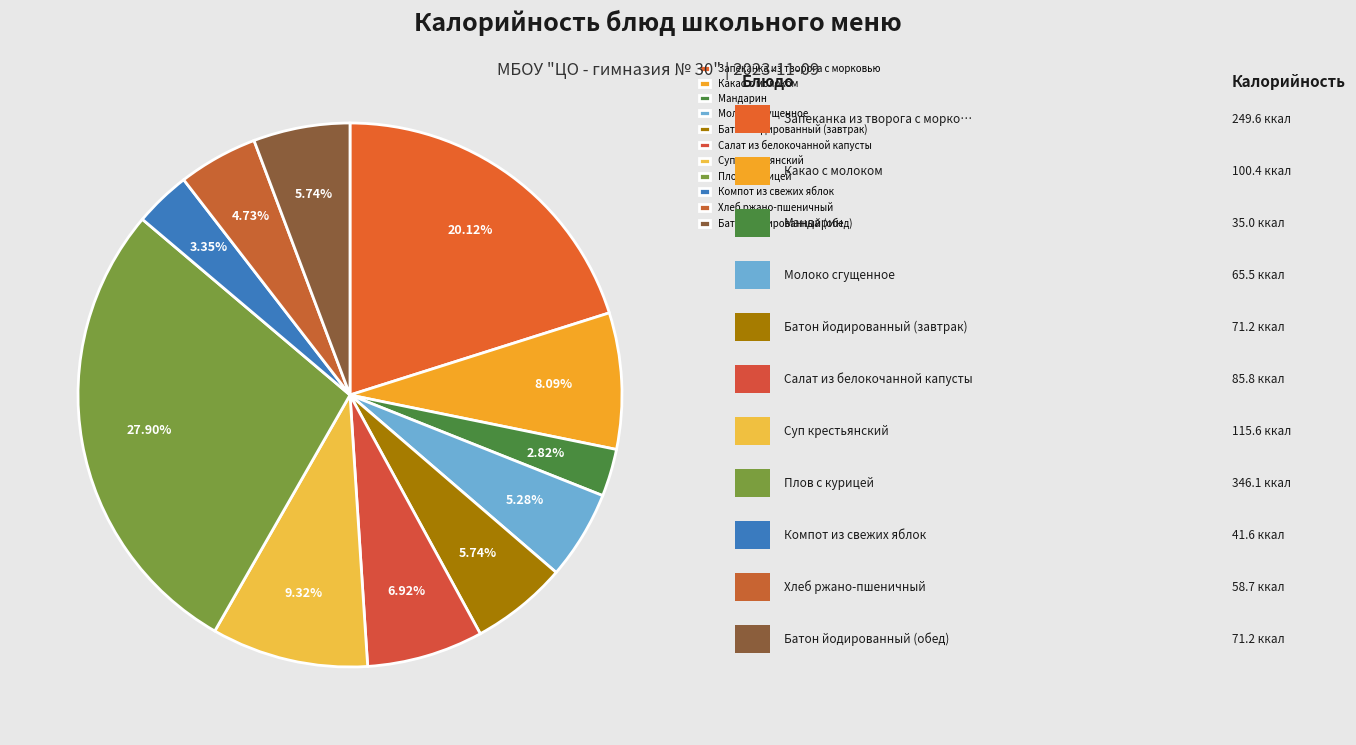

To the nearest percent, what is the combined percentage of Компот из свежих яблок and Суп крестьянский?

13%